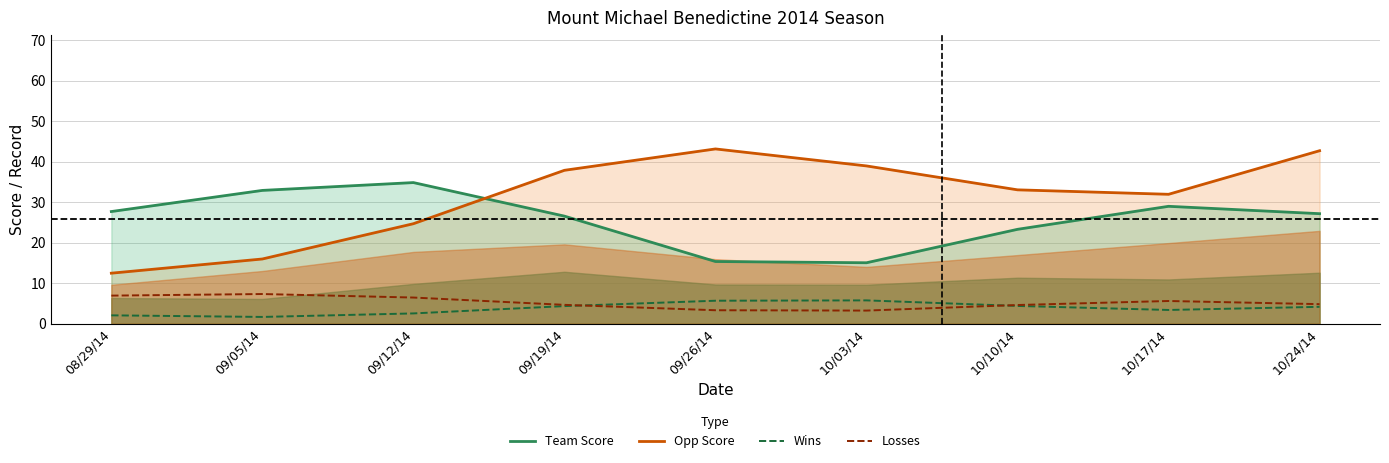

Reading right to left, what are all the values shown in this chart?

Team Score: 27.2	29.0	23.3	15.1	15.4	26.6	34.9	32.9	27.7
Opp Score: 42.7	32.0	33.1	39.0	43.2	37.9	24.7	16.0	12.5
Wins: 4.2	3.4	4.4	5.8	5.7	4.3	2.5	1.7	2.1
Losses: 4.8	5.6	4.6	3.2	3.3	4.7	6.5	7.3	6.9